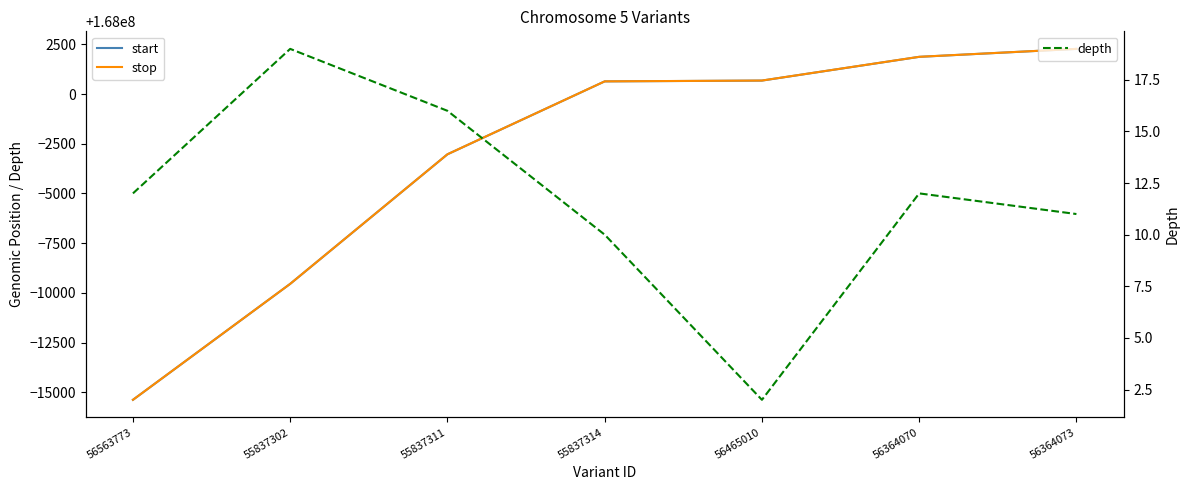

At which category is the sum across all series the highest?

56364073